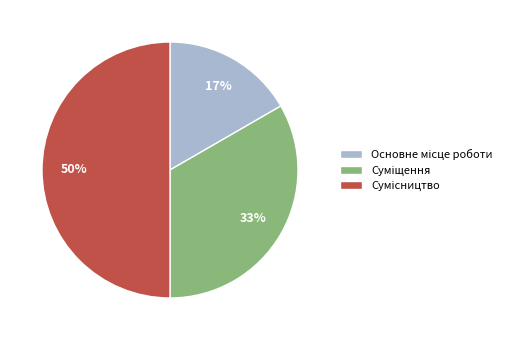

To the nearest percent, what is the difference between the largest and smallest slice percentages?

33%